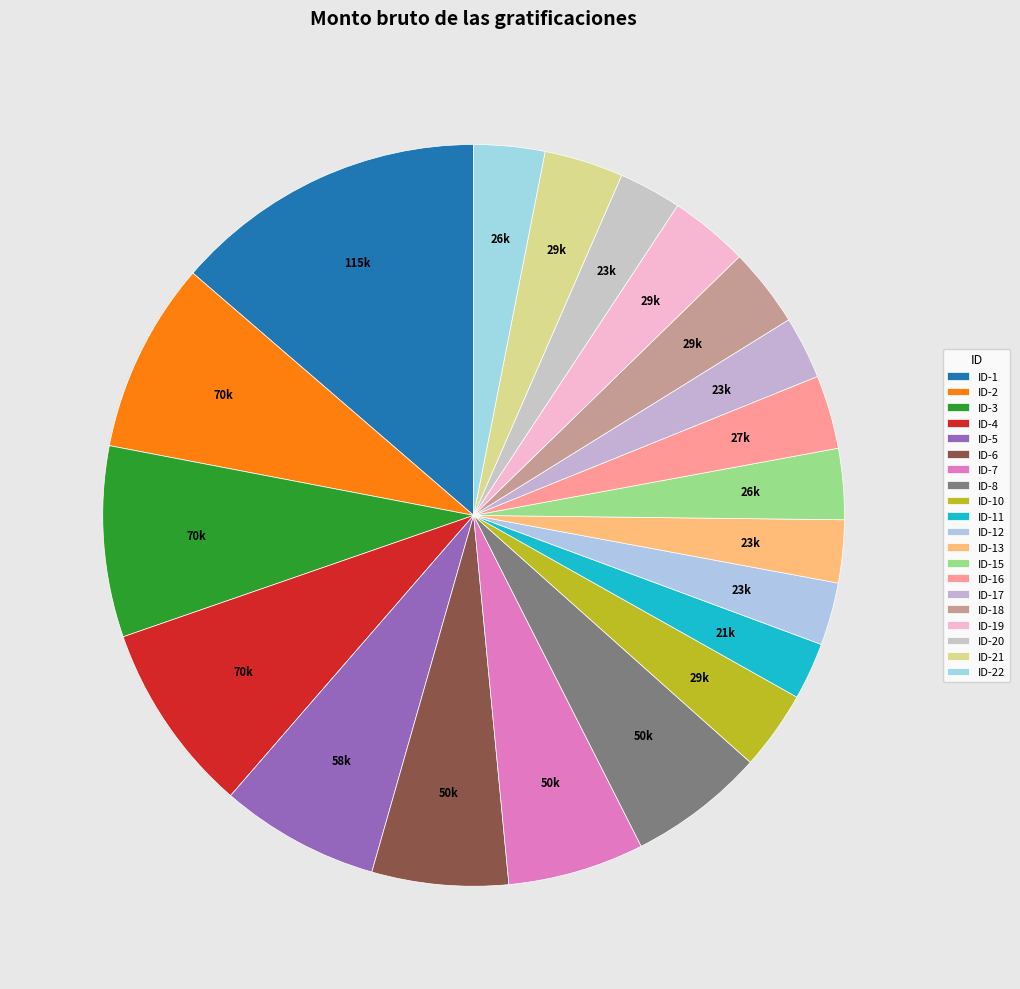

Which slice is the largest?

ID-1